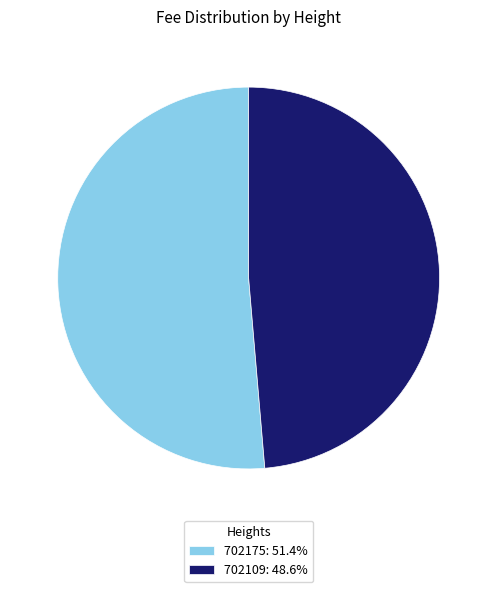

Is there any slice that represents more than half of the pie?

Yes